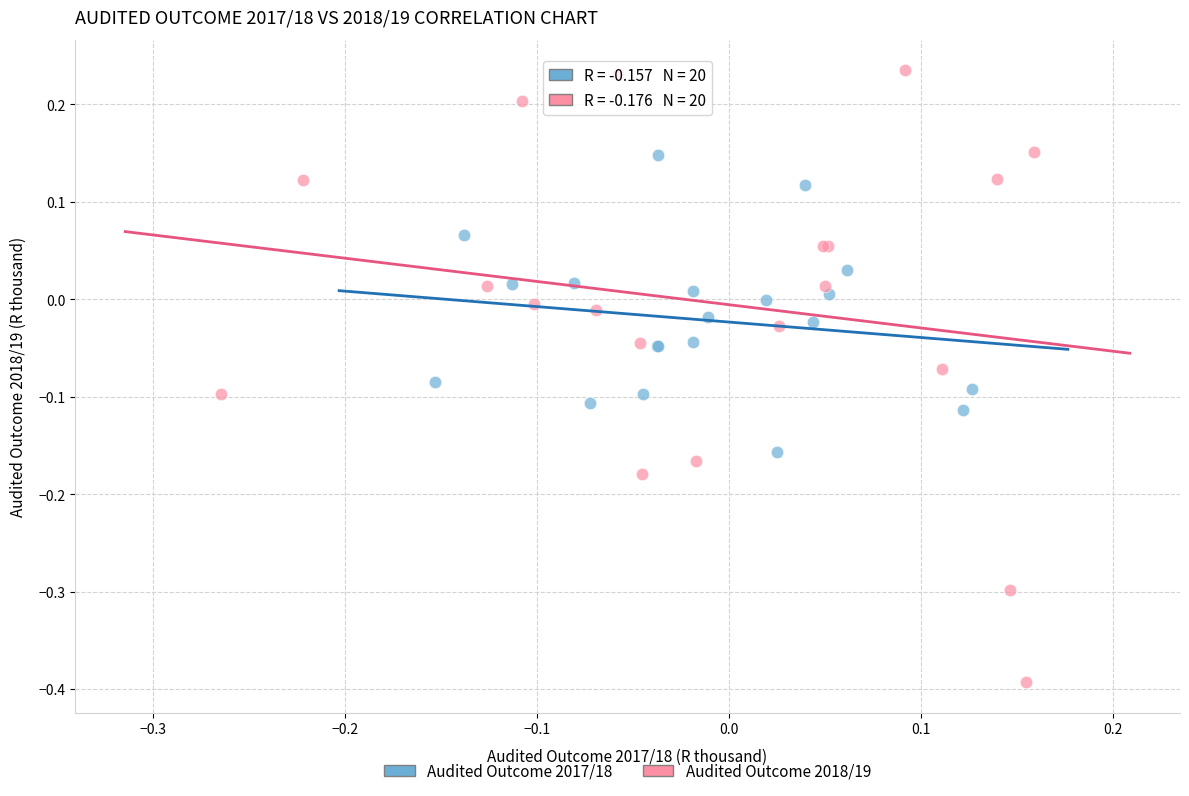

Which series has the widest spread of Y values?

Audited Outcome 2018/19